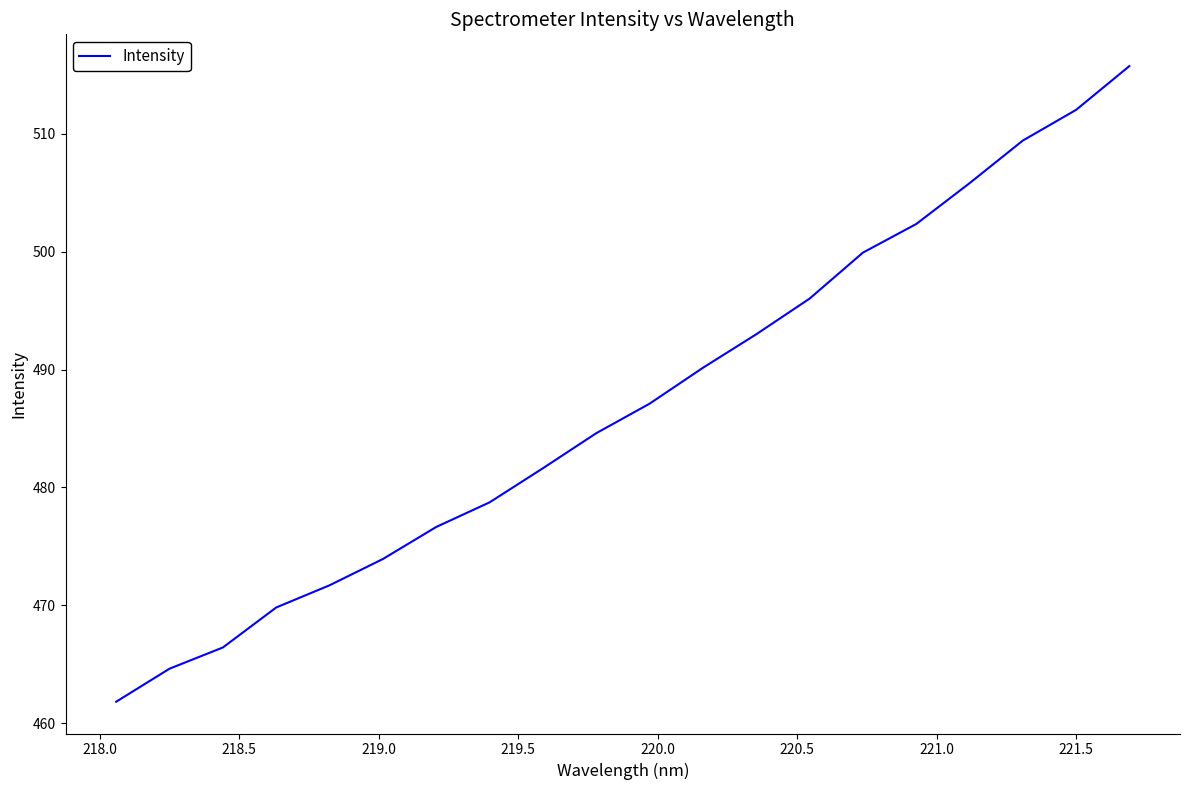

Is this an area chart (filled region under the line)?

No